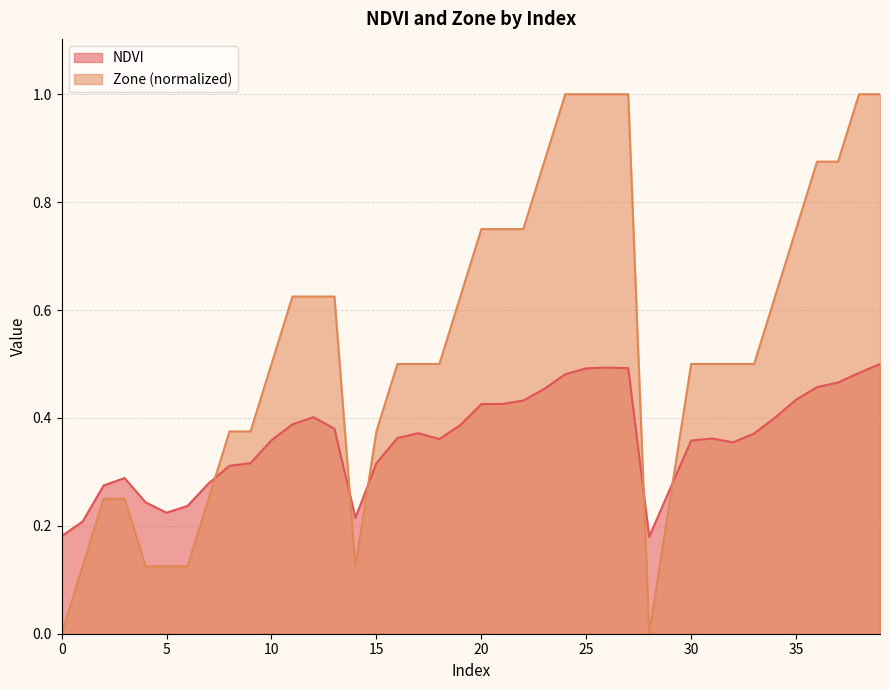

True or false: Zone has more than 0 points higher than both neighbors.

False